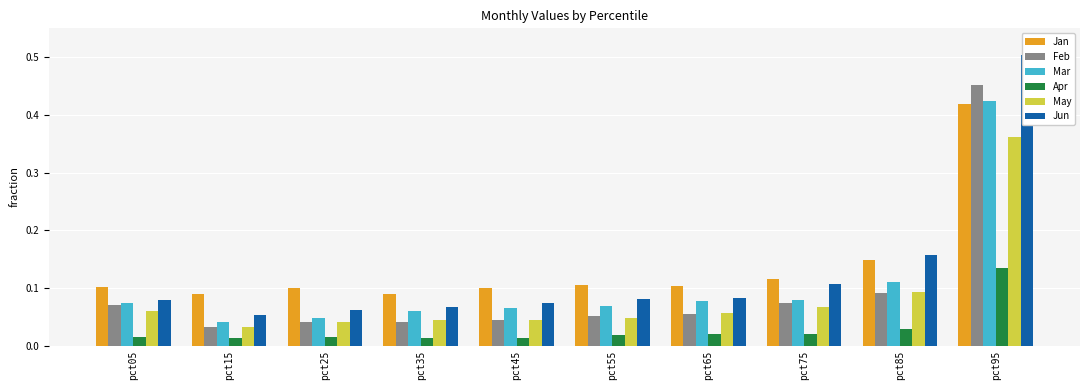

Which series has the largest range (max minus min)?

Jun